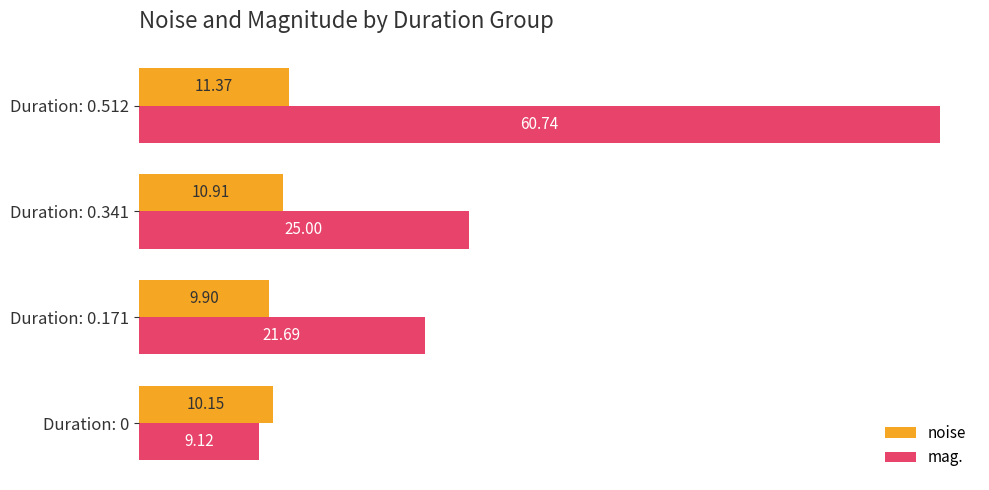

How many values in the noise series exceed 10?

3